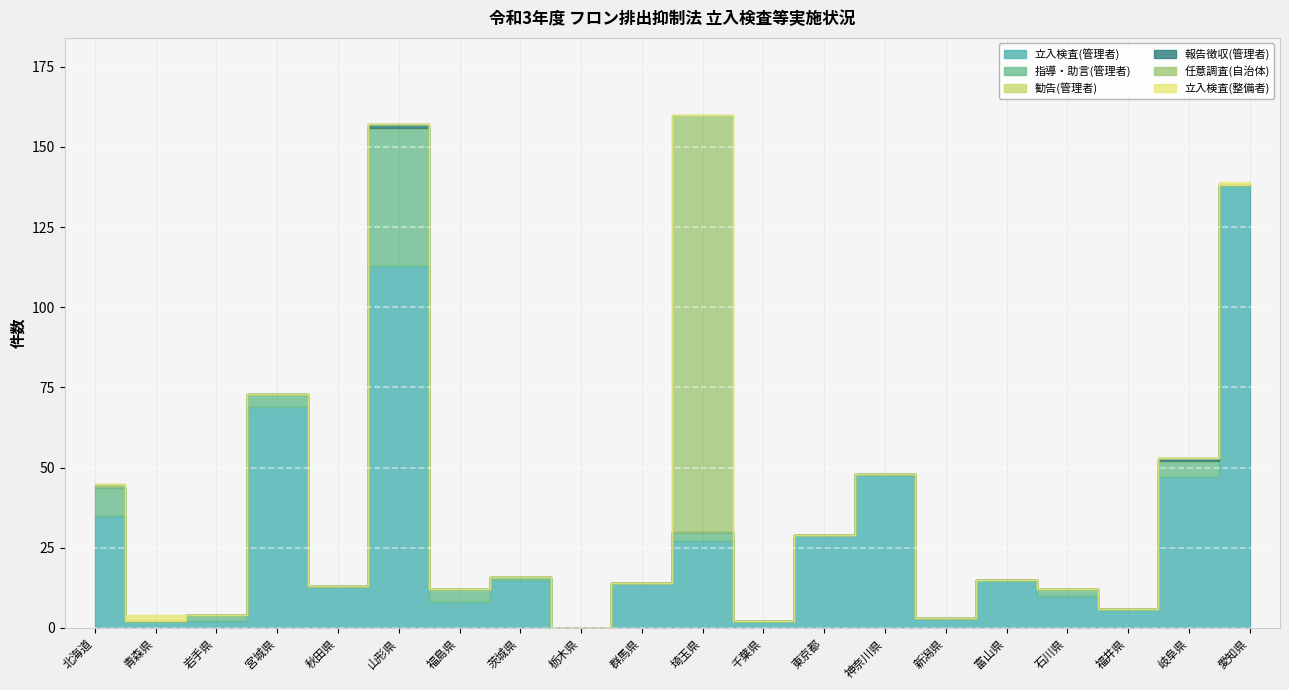

At which label is 立入検査(整備者) closest to 1?

愛知県